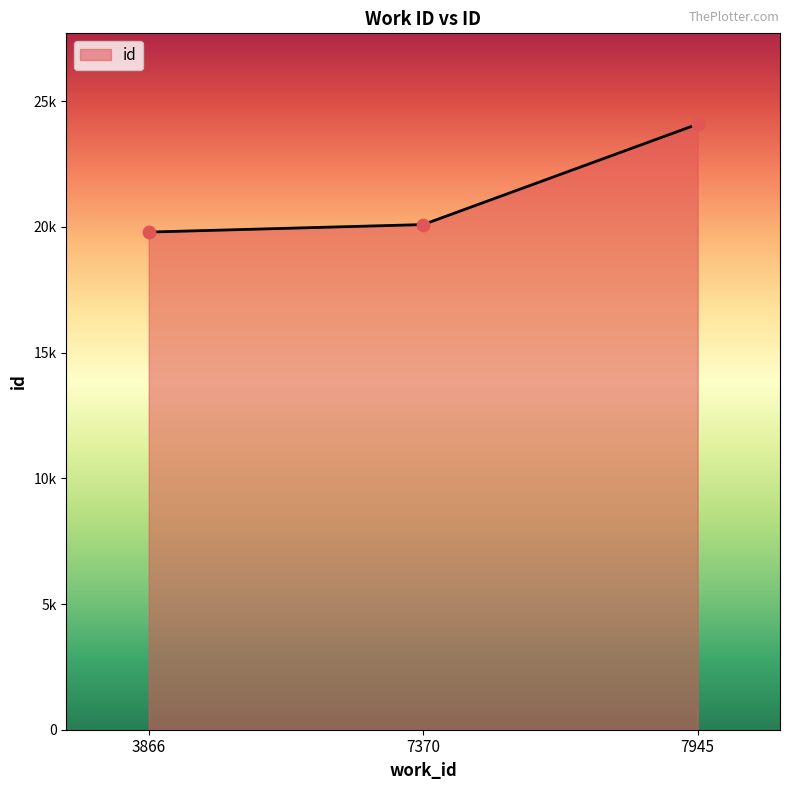

Approximately how many times larger is the value at 3866 compared to 7945?

0.8